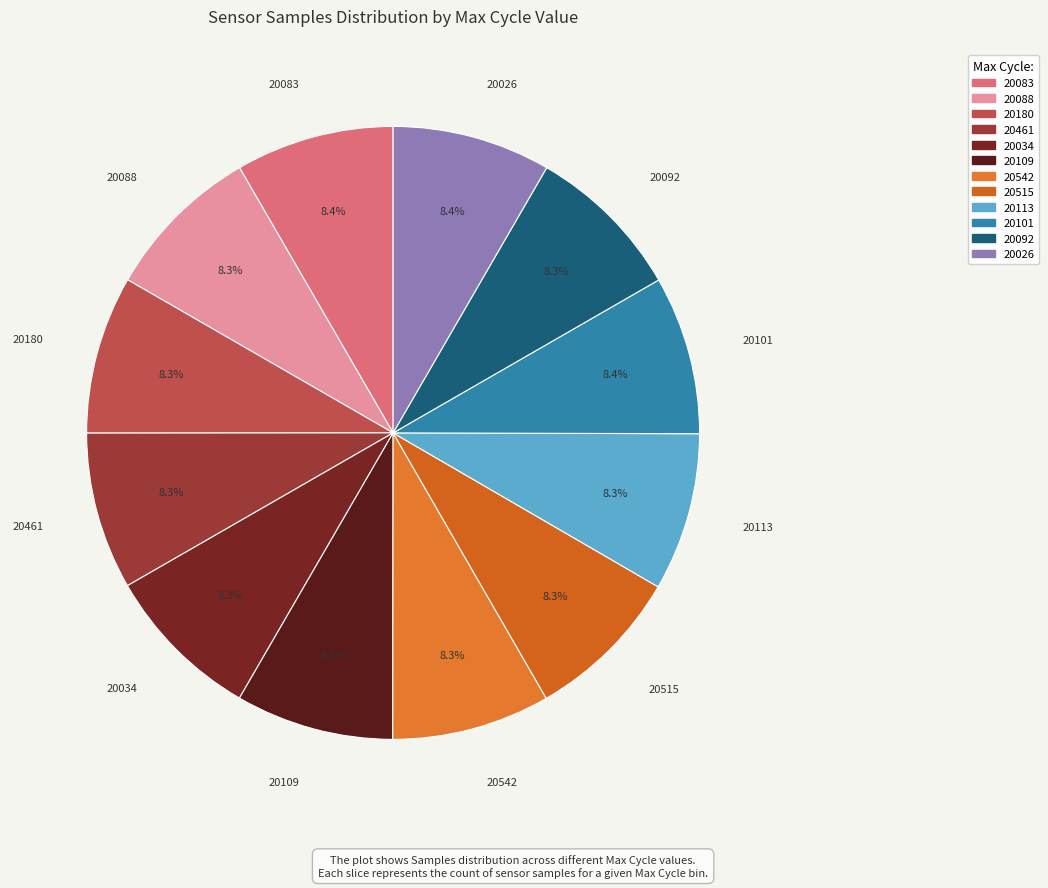

Is there a majority slice in this chart?

No